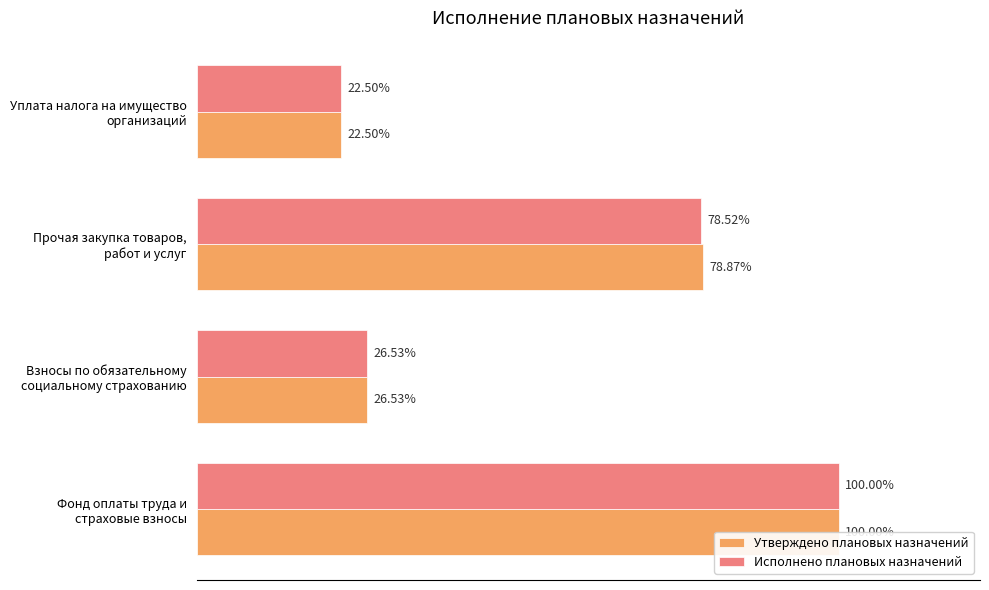

What is the maximum value shown in the chart?

1982747.3